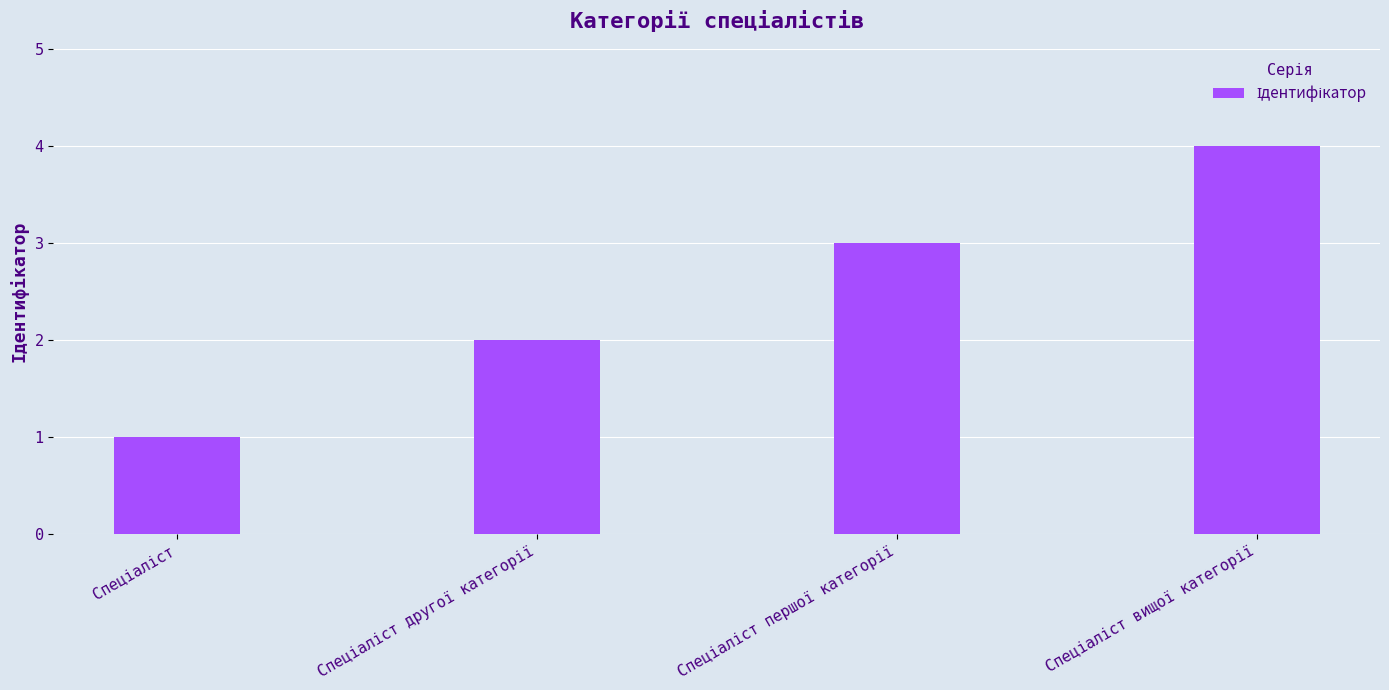

What is the maximum value shown in the chart?

4